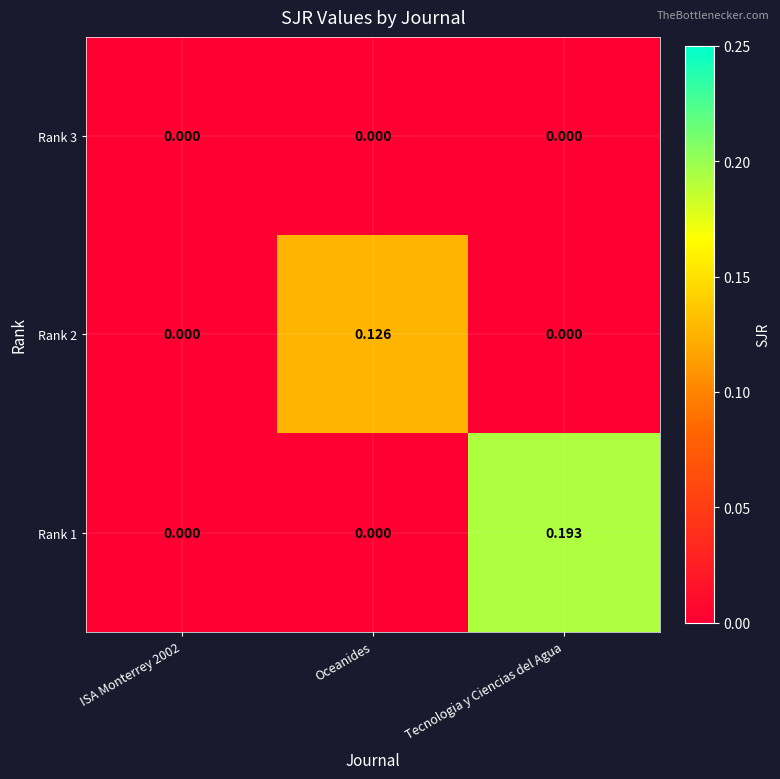

How many values in the Rank 1 series exceed 0?

1